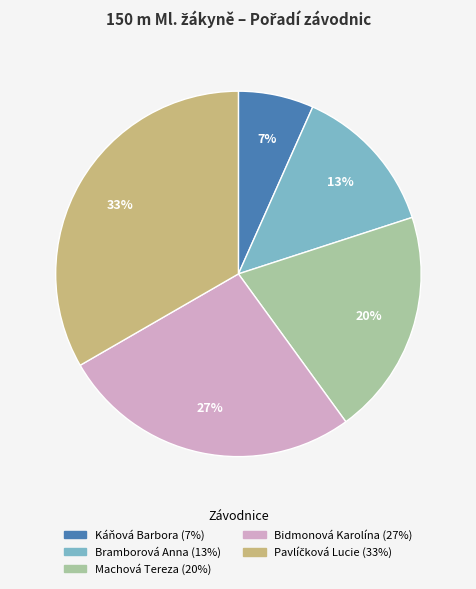

Count the number of slices in the pie.

5